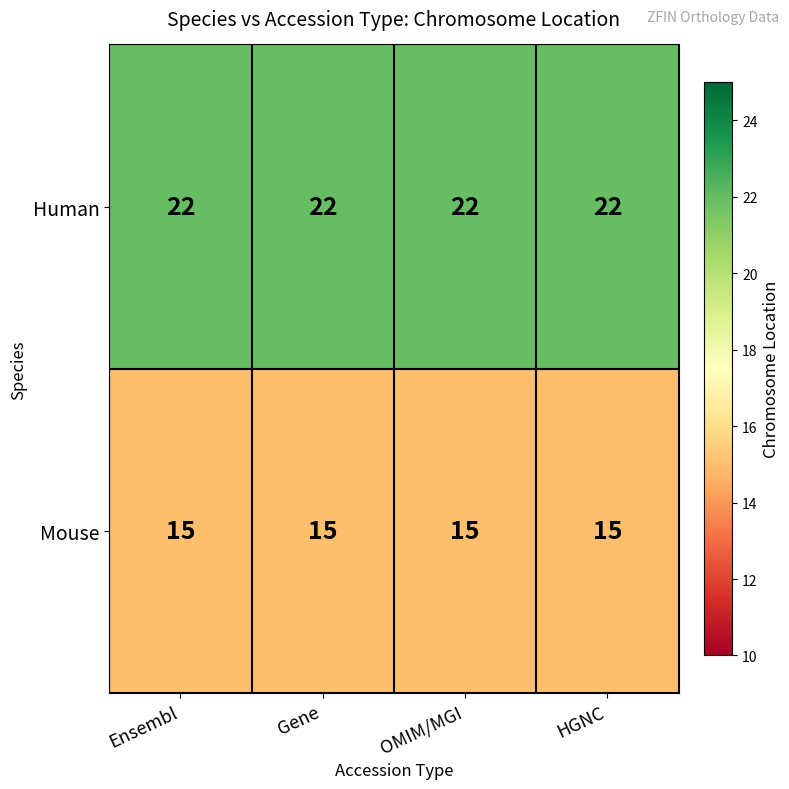

The Mouse series shows 15 at OMIM/MGI. True or false?

True